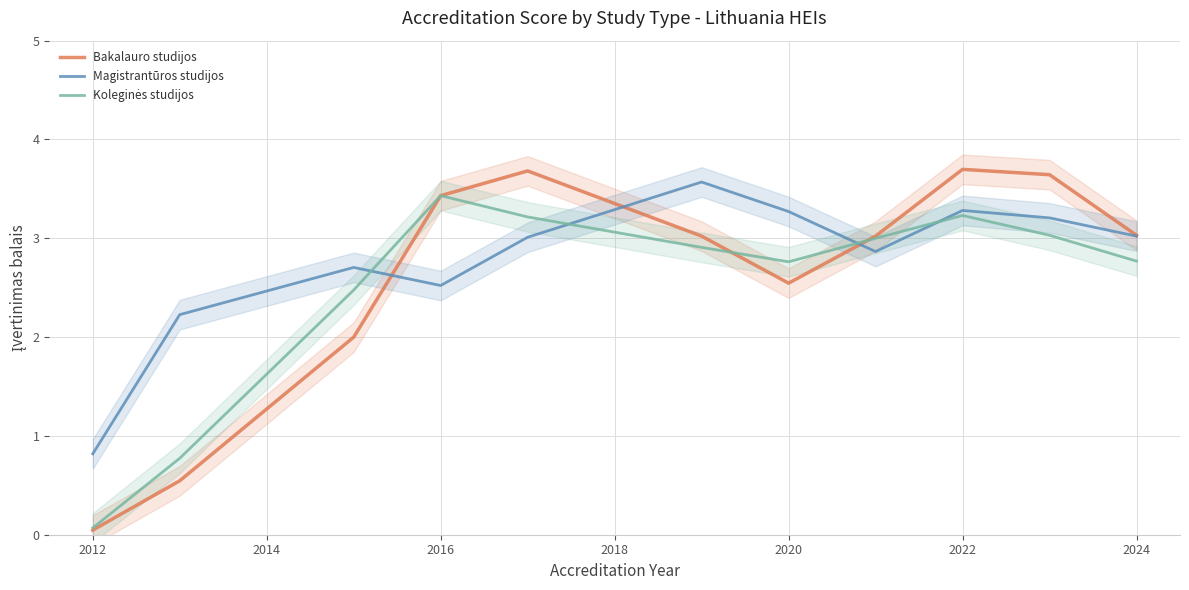

Is it true that Bakalauro studijos equals 3.7 at 2022?

True